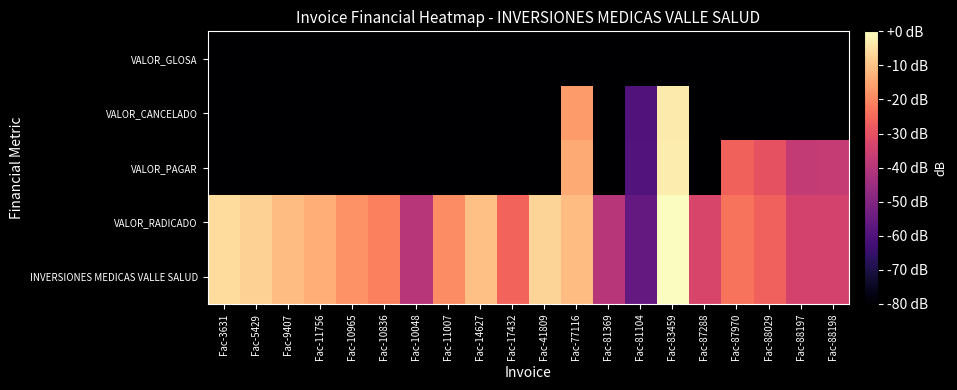

What is the difference between the highest and lowest values at Fac-10836?

329.3